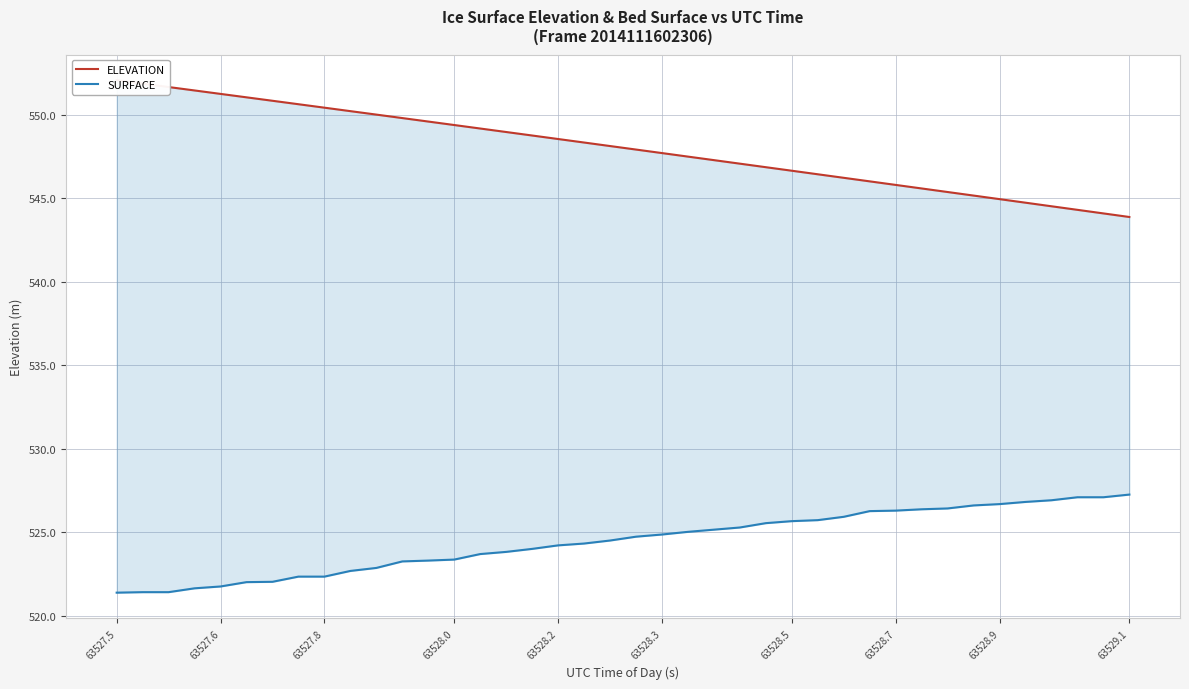

Which series has the widest spread of values?

ELEVATION